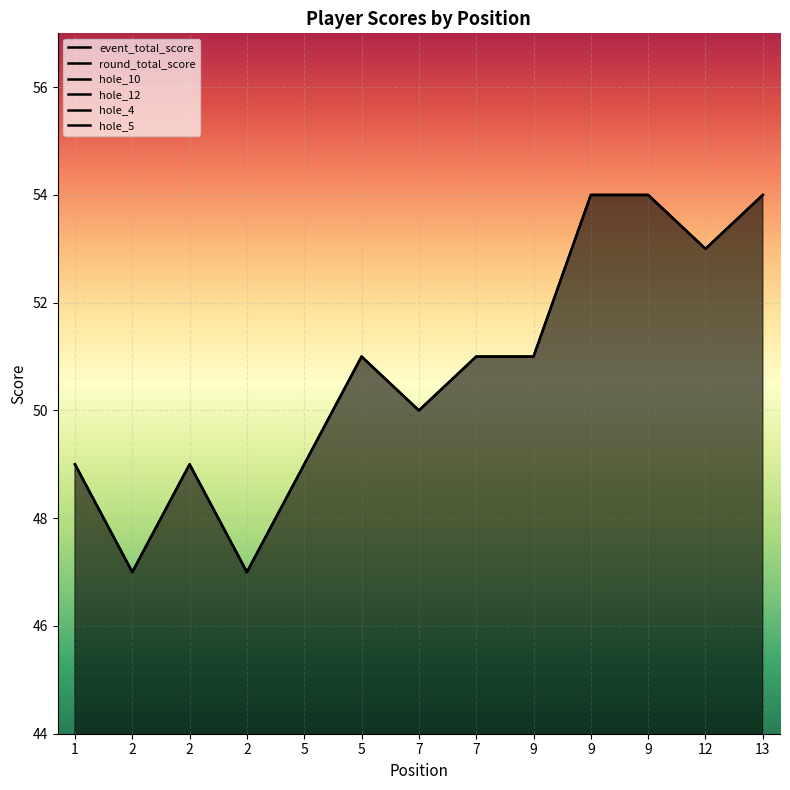

True or false: event_total_score and hole_4 cross at least once.

False